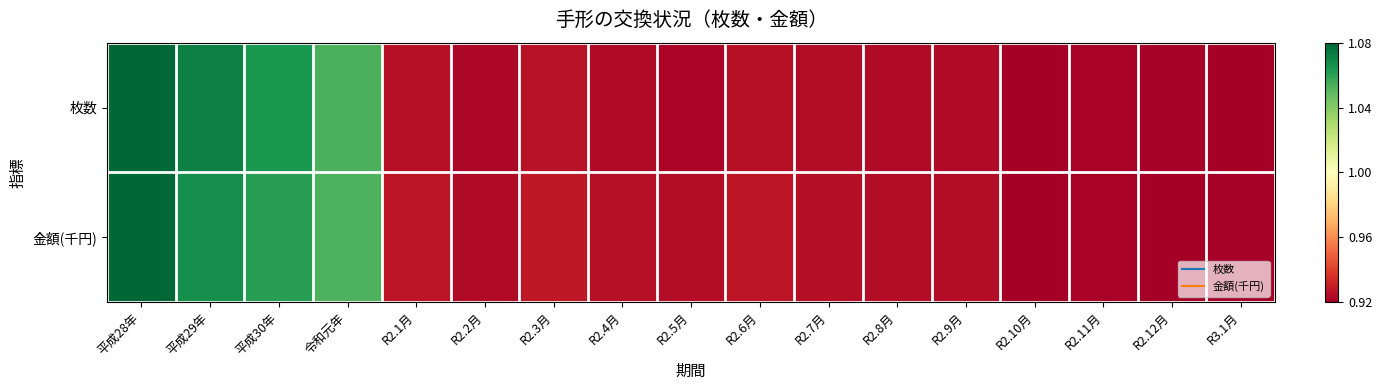

How many distinct data groups are displayed?

2